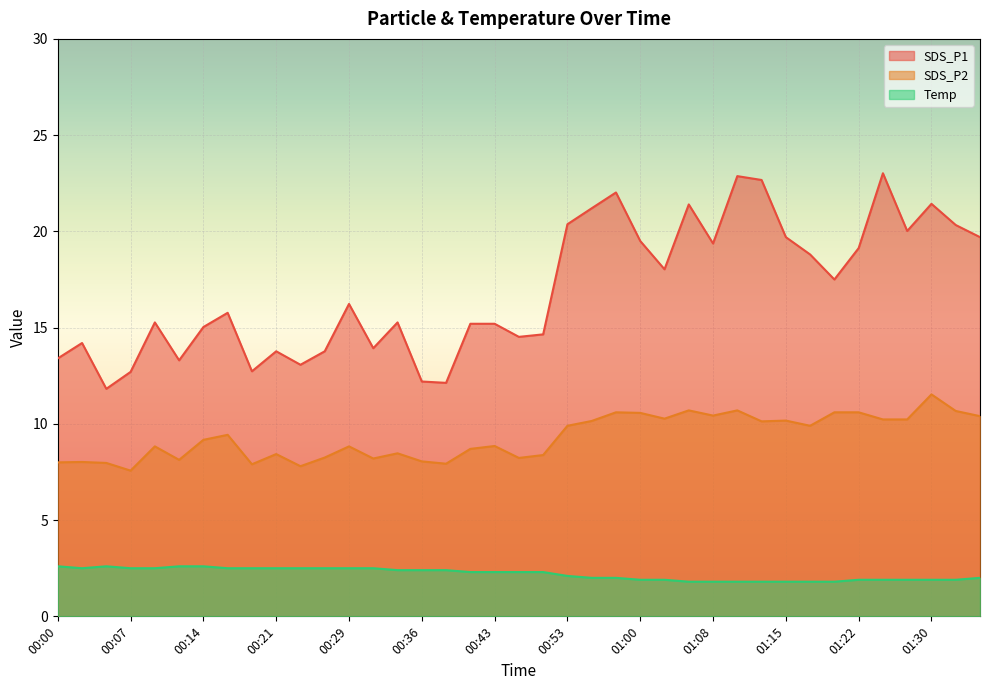

Between 01:03 and 01:27, which series saw the biggest shift?

SDS_P1